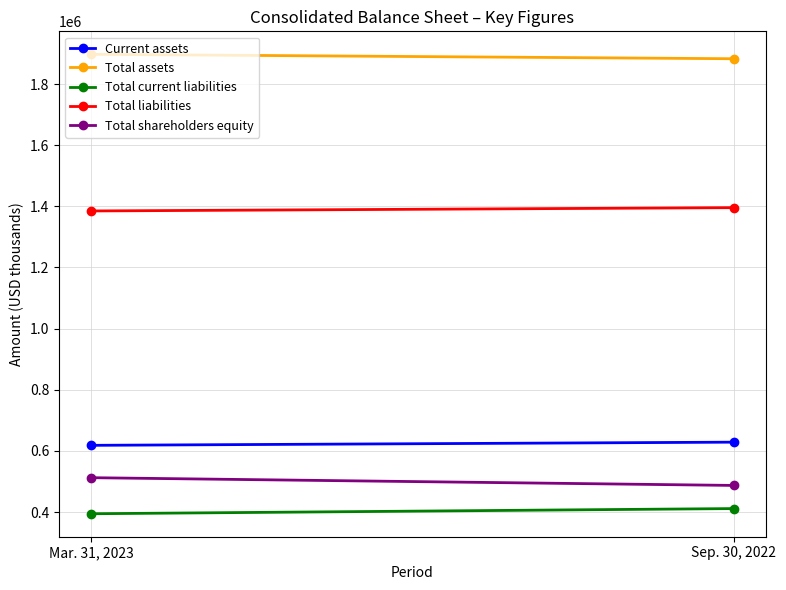

How many Total liabilities values are between 1384882 and 1395695?

2